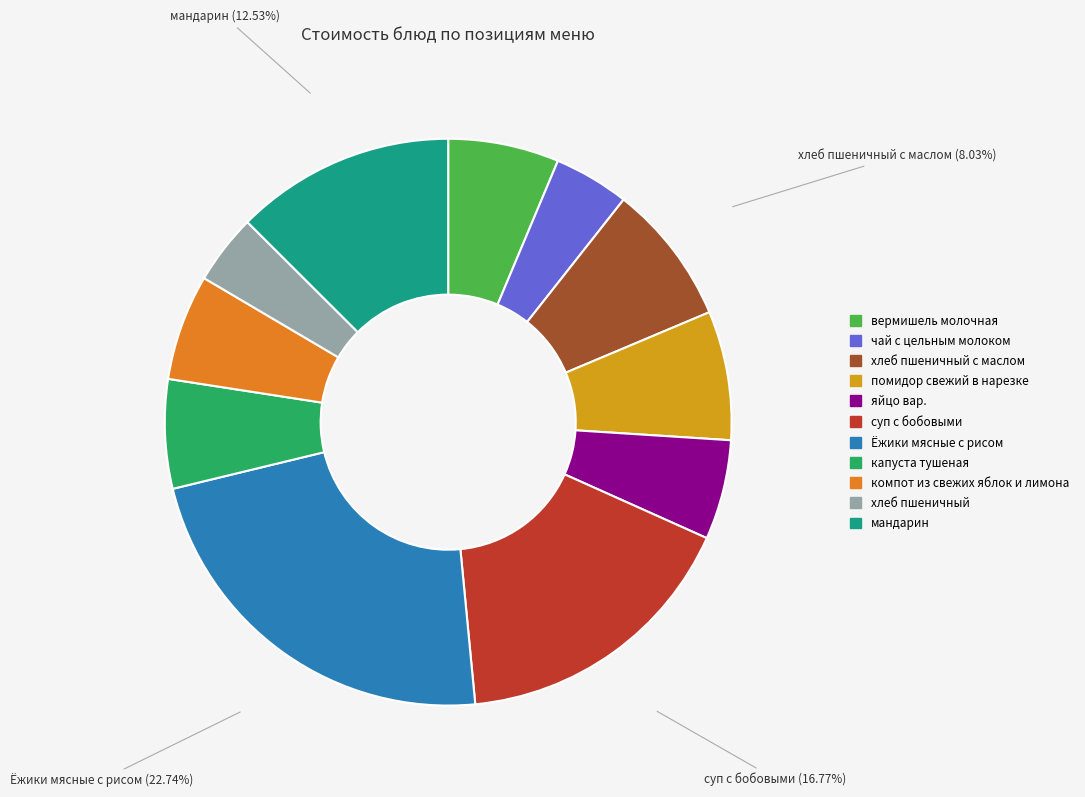

To the nearest percent, what is the average slice percentage?

9%